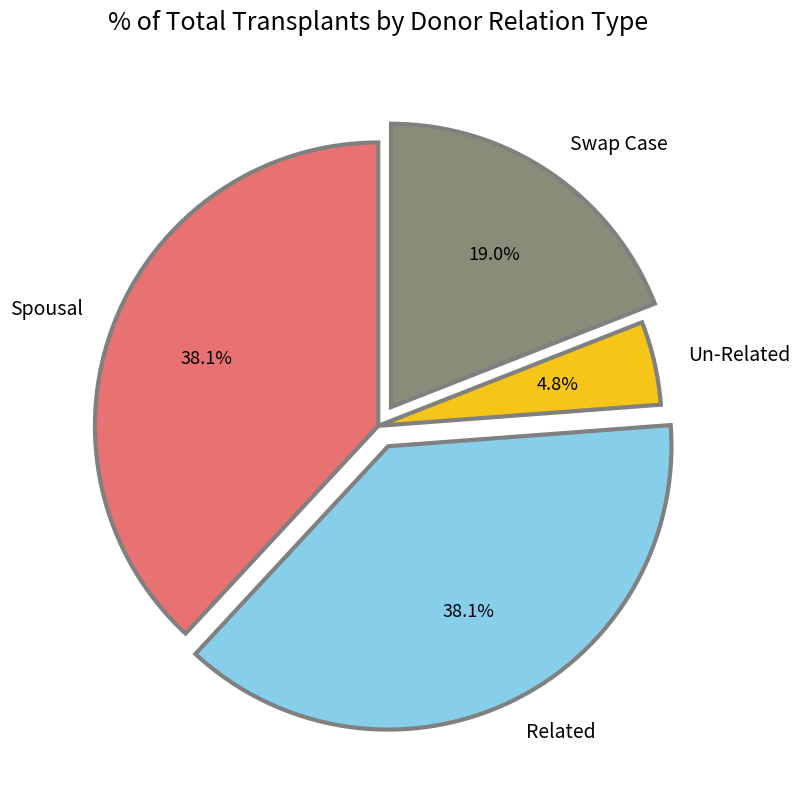

How much of the chart is everything except Un-Related?

95.2%